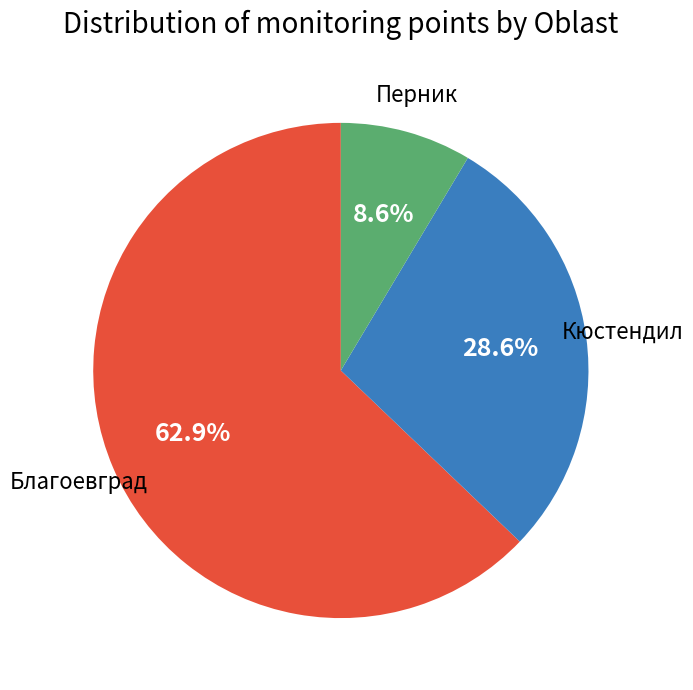

Is Перник the majority of the pie?

No